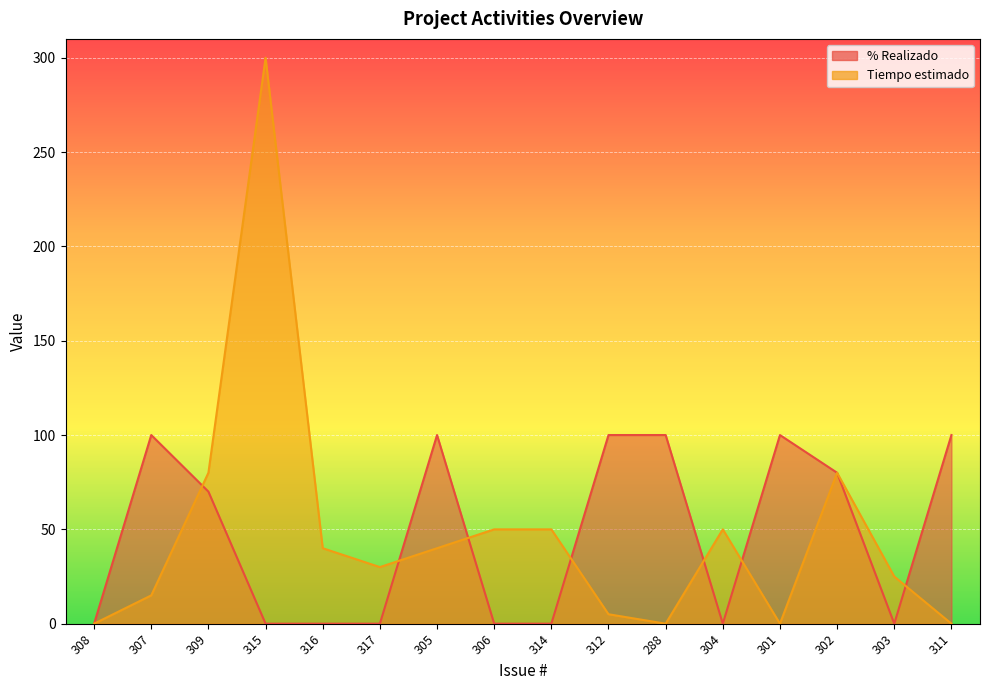

True or false: Tiempo estimado has more than 2 points higher than both neighbors.

True